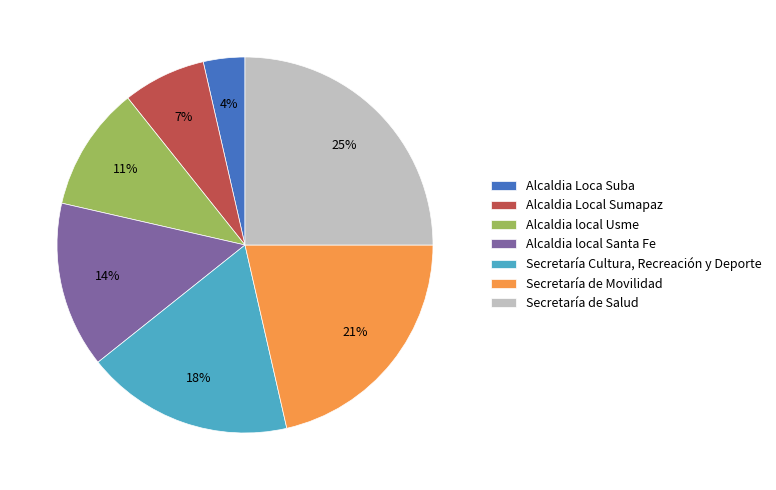

Between Alcaldia Local Sumapaz and Alcaldia local Santa Fe, which is larger?

Alcaldia local Santa Fe